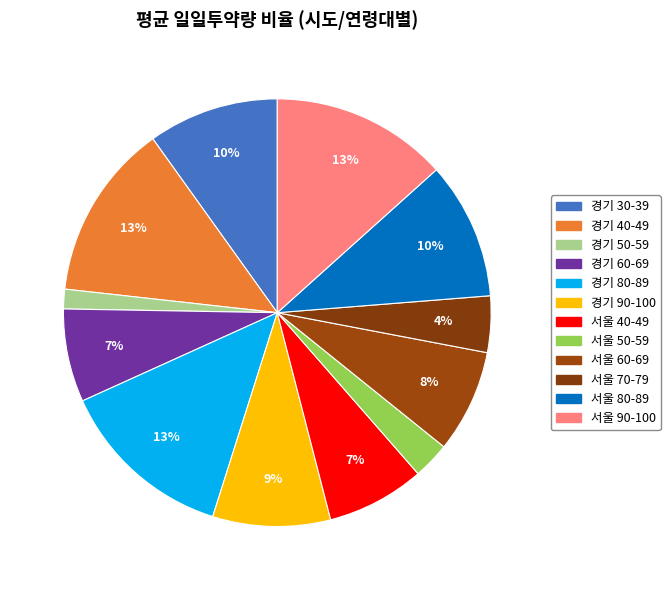

To the nearest percent, what is the average slice percentage?

8%